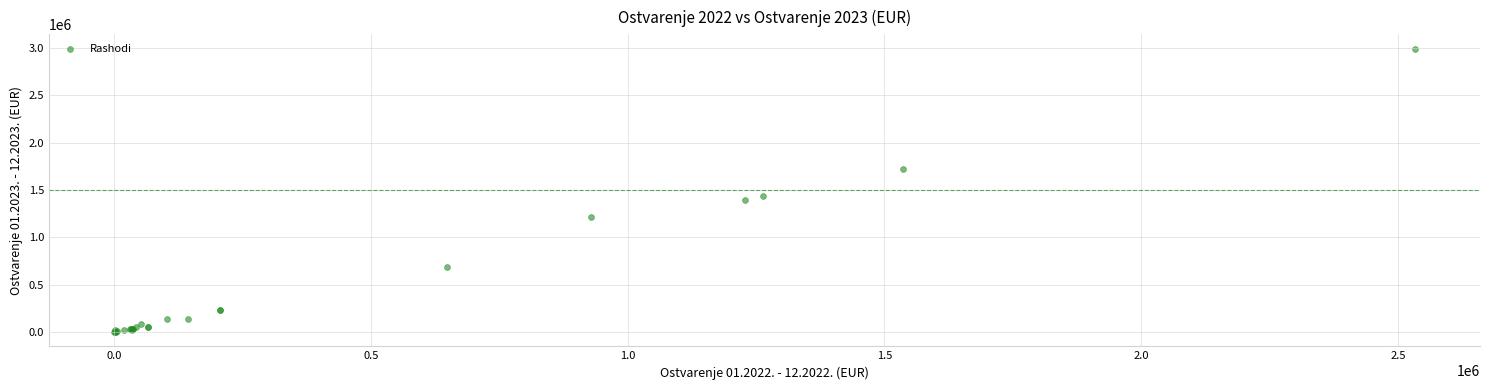

What Y value in the scatter plot is closest to 1498183?

1435481.8